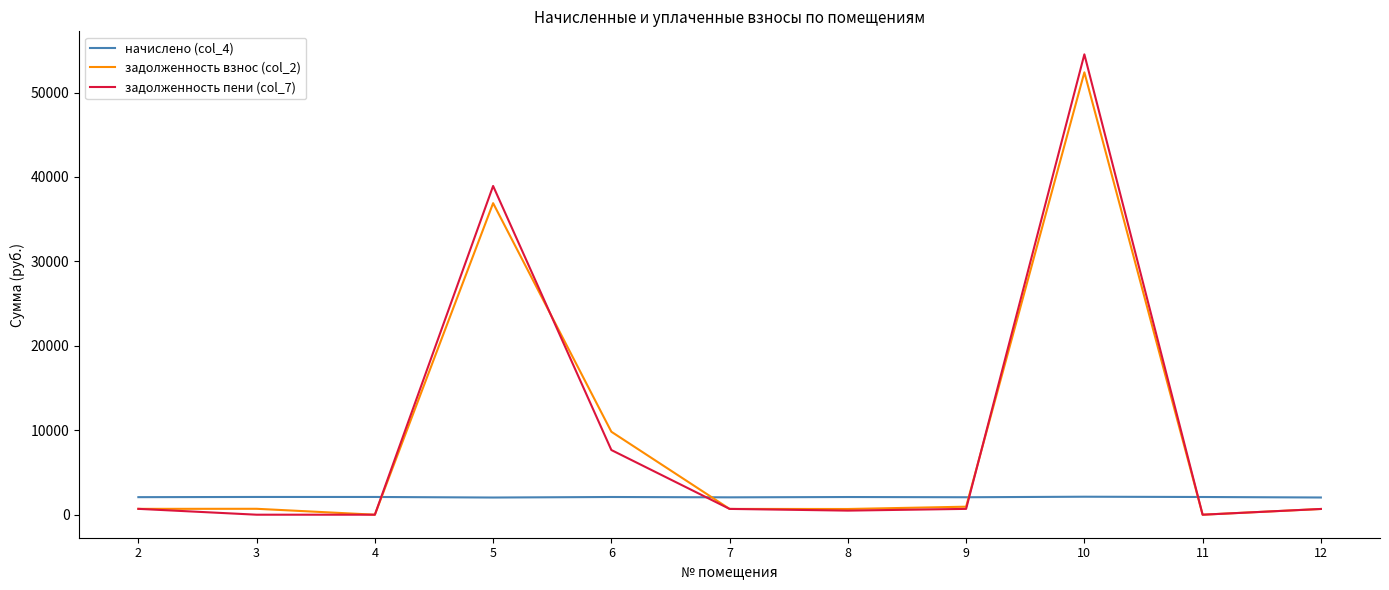

Between 5 and 7, which series saw the biggest shift?

задолженность пени (col_7)